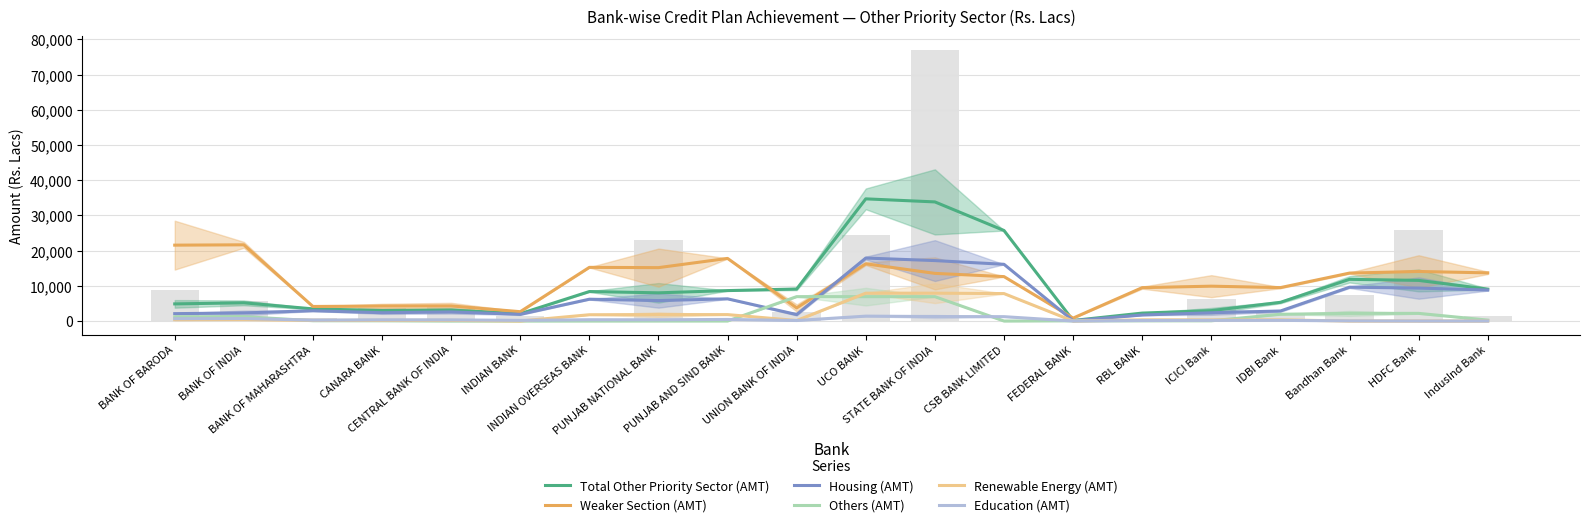

What position from the right is BANK OF MAHARASHTRA?

18